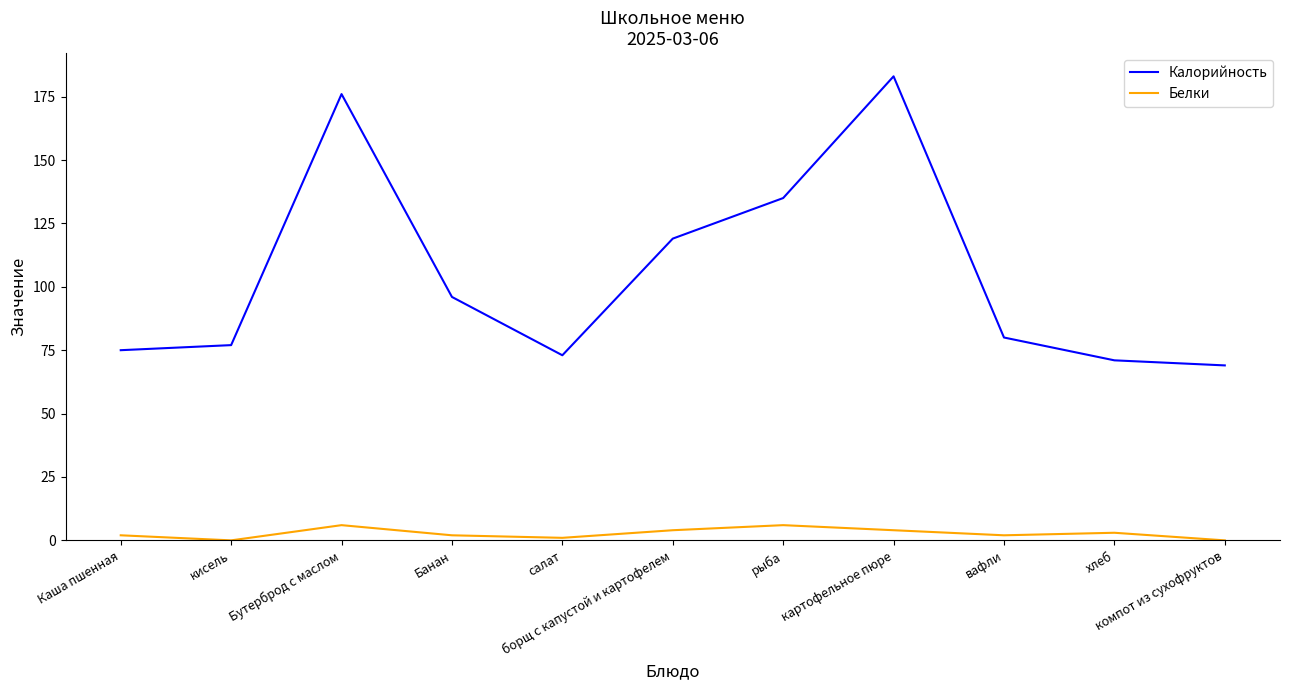

Does the chart have visible grid lines?

No